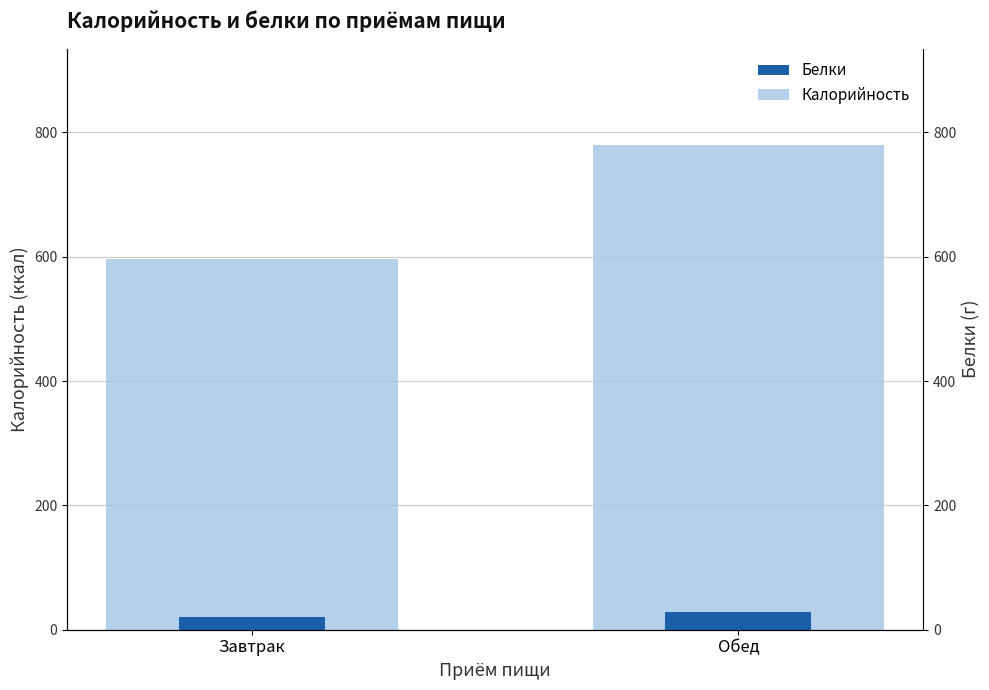

What are all the series names shown in the legend?

Калорийность, Белки